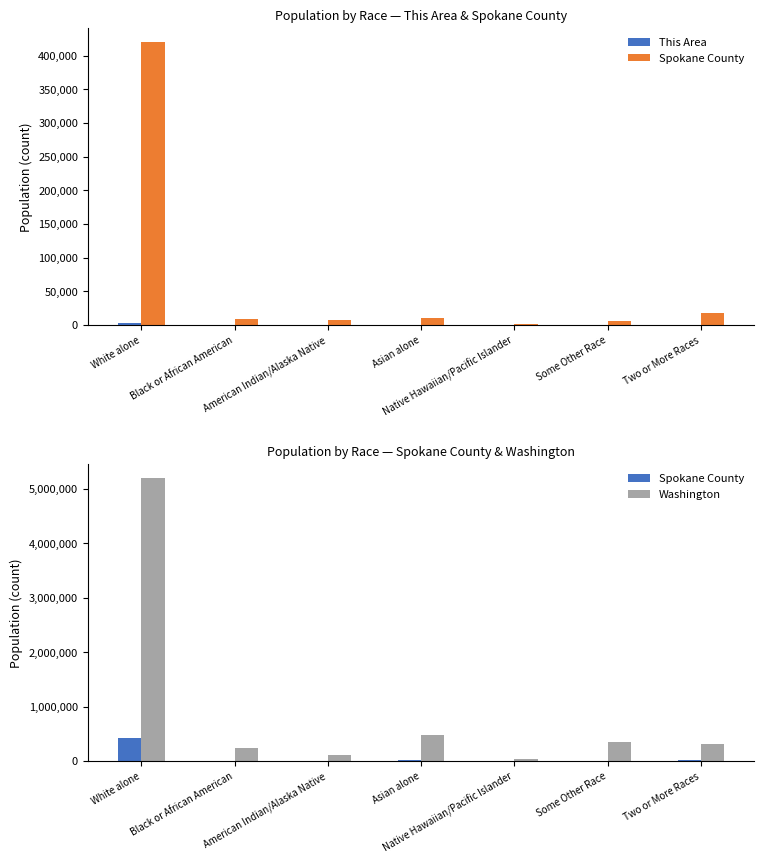

Which series has the largest range (max minus min)?

Washington